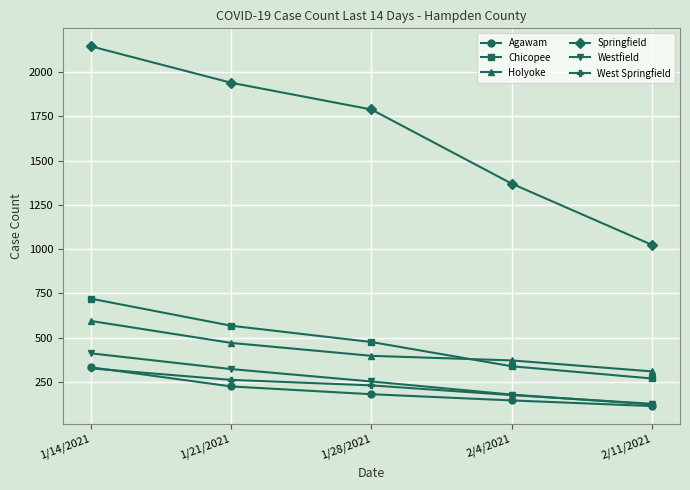

What value does the Chicopee series have at 2/4/2021, to the nearest 50?

350